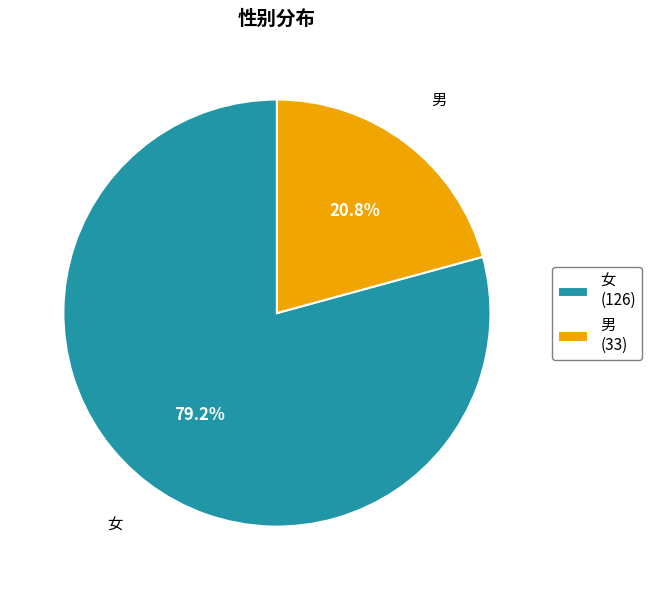

What is the total percentage of 男 and 女?

100.0%